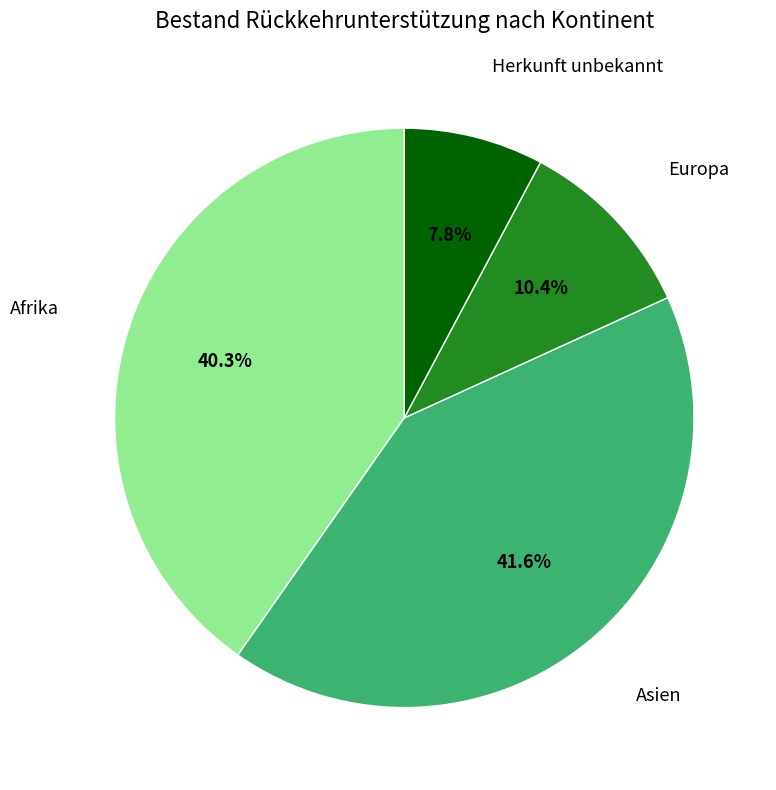

Is there a majority slice in this chart?

No